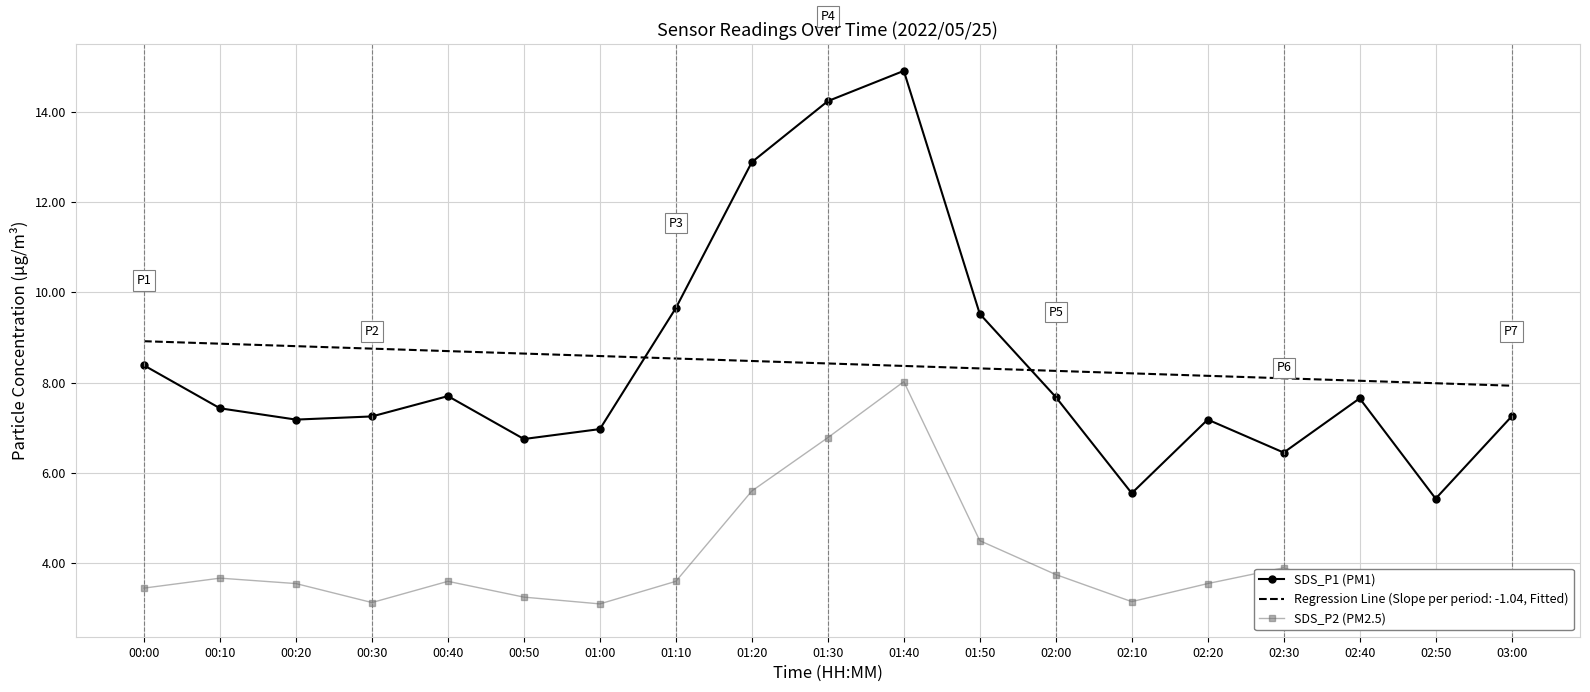

True or false: SDS_P1 (PM1) and SDS_P2 (PM2.5) cross at least once.

False